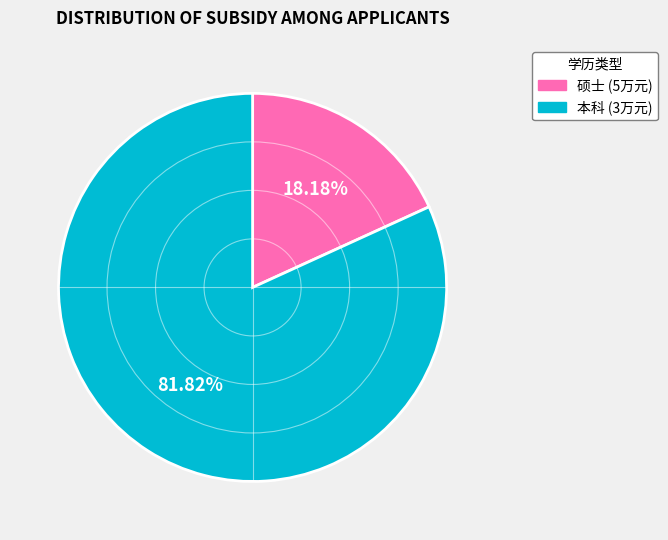

Approximately how many times larger is the value at 本科 (3万元) compared to 硕士 (5万元)?

4.5